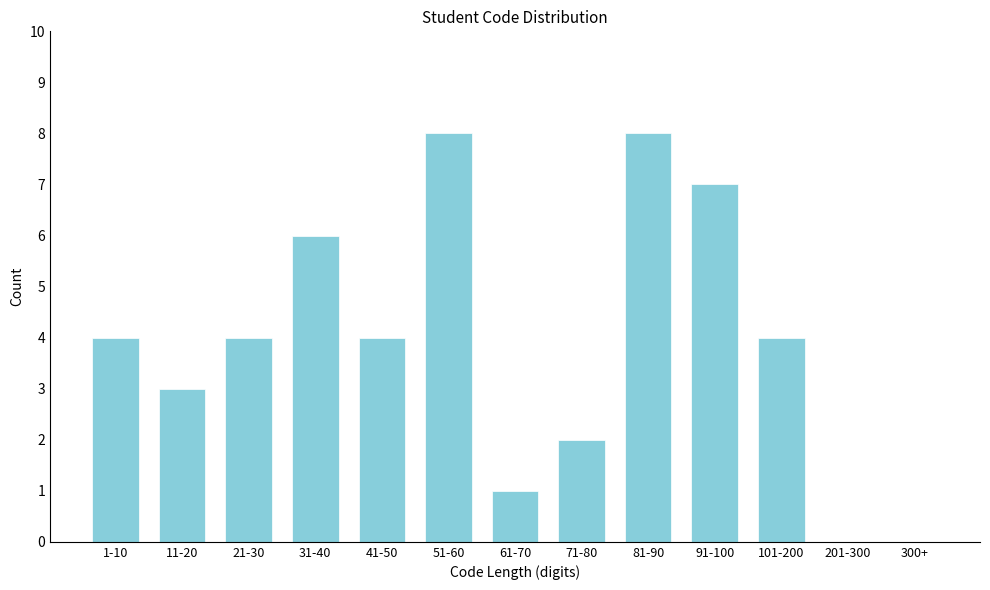

Reading right to left, what are all the values shown in this chart?

300+=0	201-300=0	101-200=4	91-100=7	81-90=8	71-80=2	61-70=1	51-60=8	41-50=4	31-40=6	21-30=4	11-20=3	1-10=4